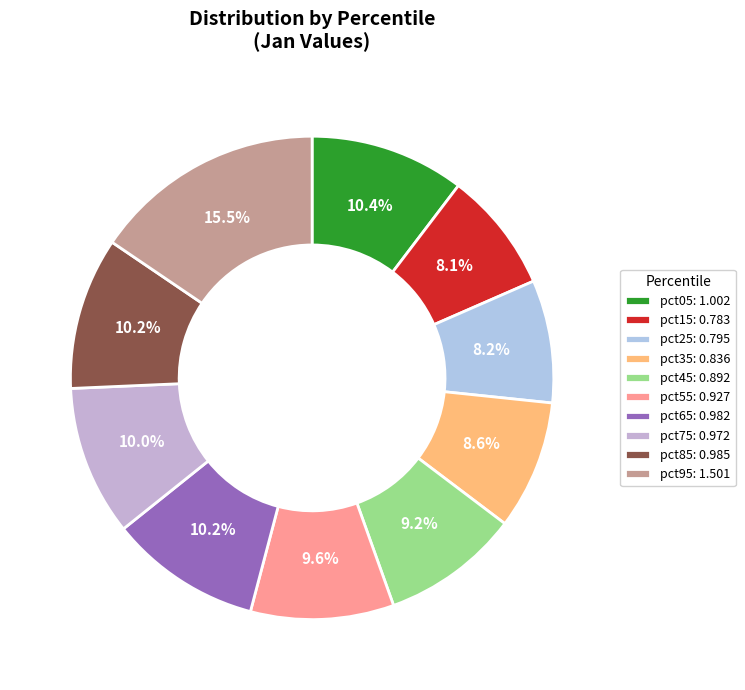

To the nearest percent, what is the average slice percentage?

10%